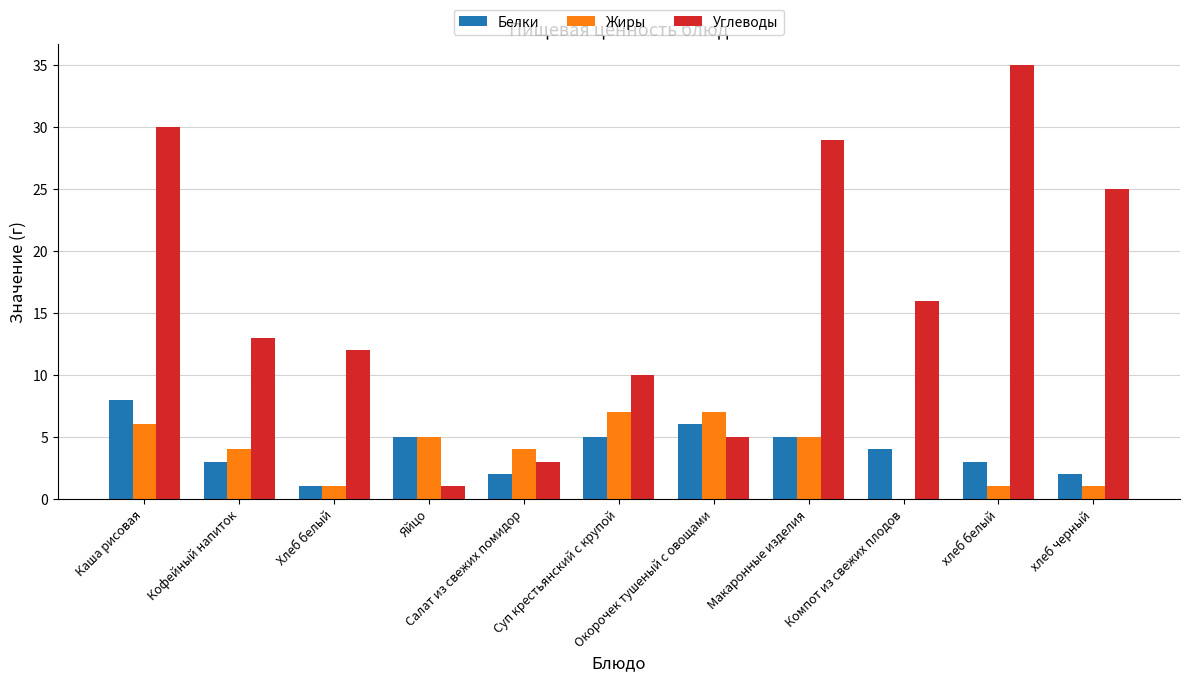

What is the sum of all Жиры values?

41